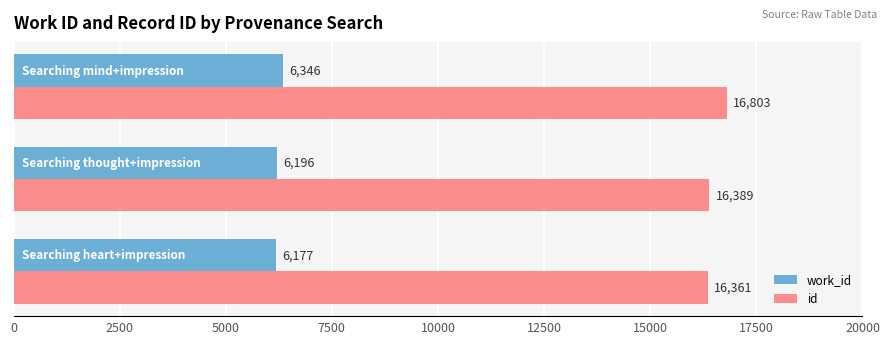

At how many categories does at least one series exceed 11734?

3